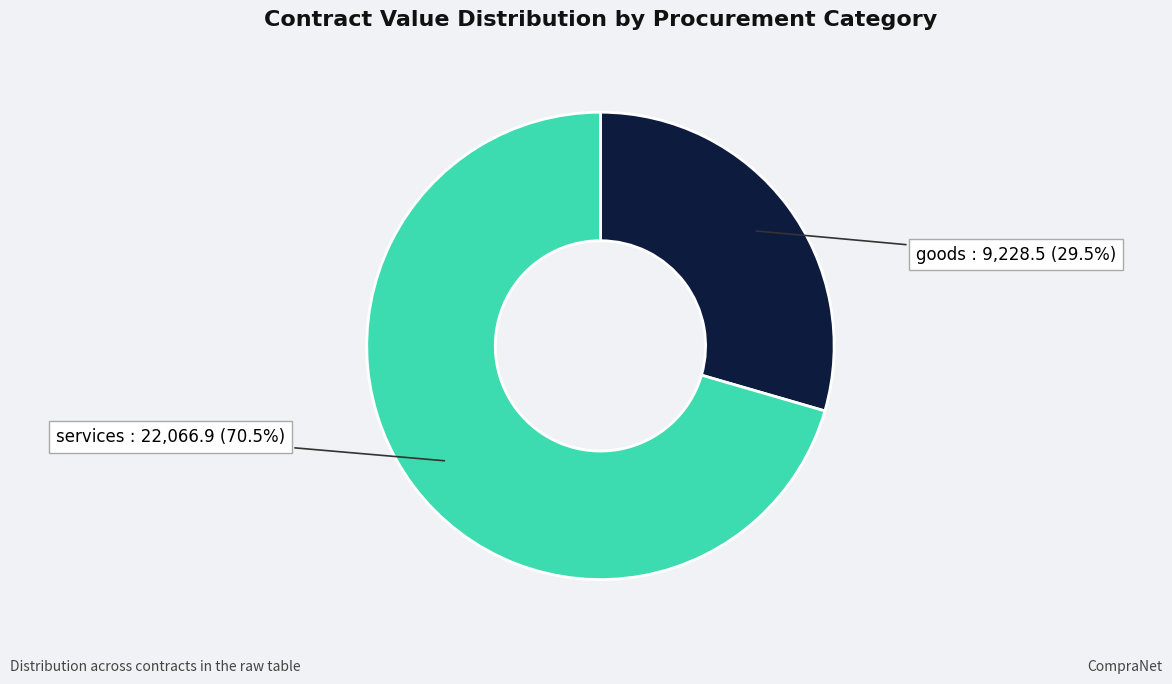

Does any single category account for the majority?

Yes